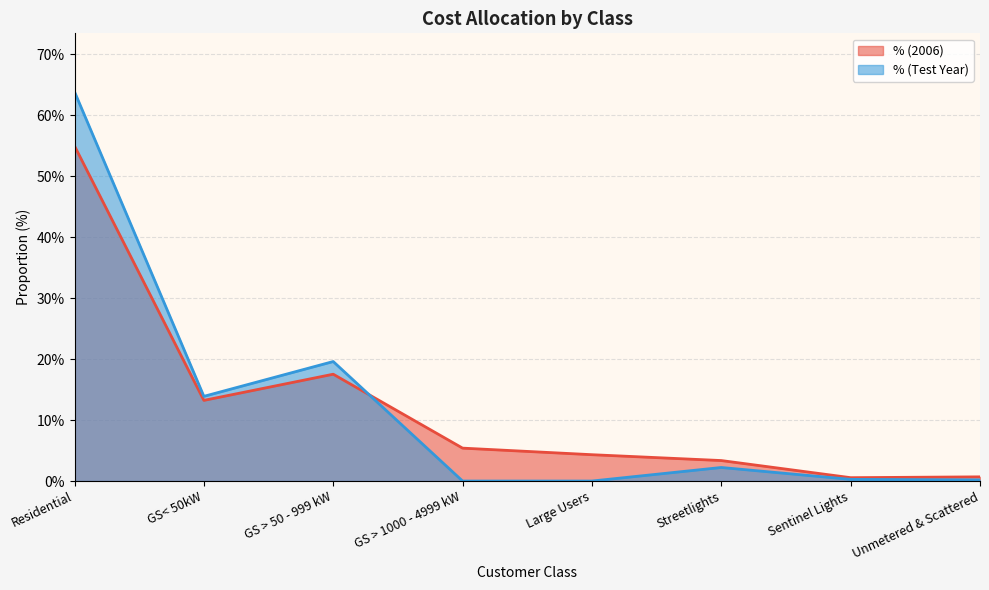

What is the sum of all Cost Allocated in 2006 Informational Filing values?

1.0